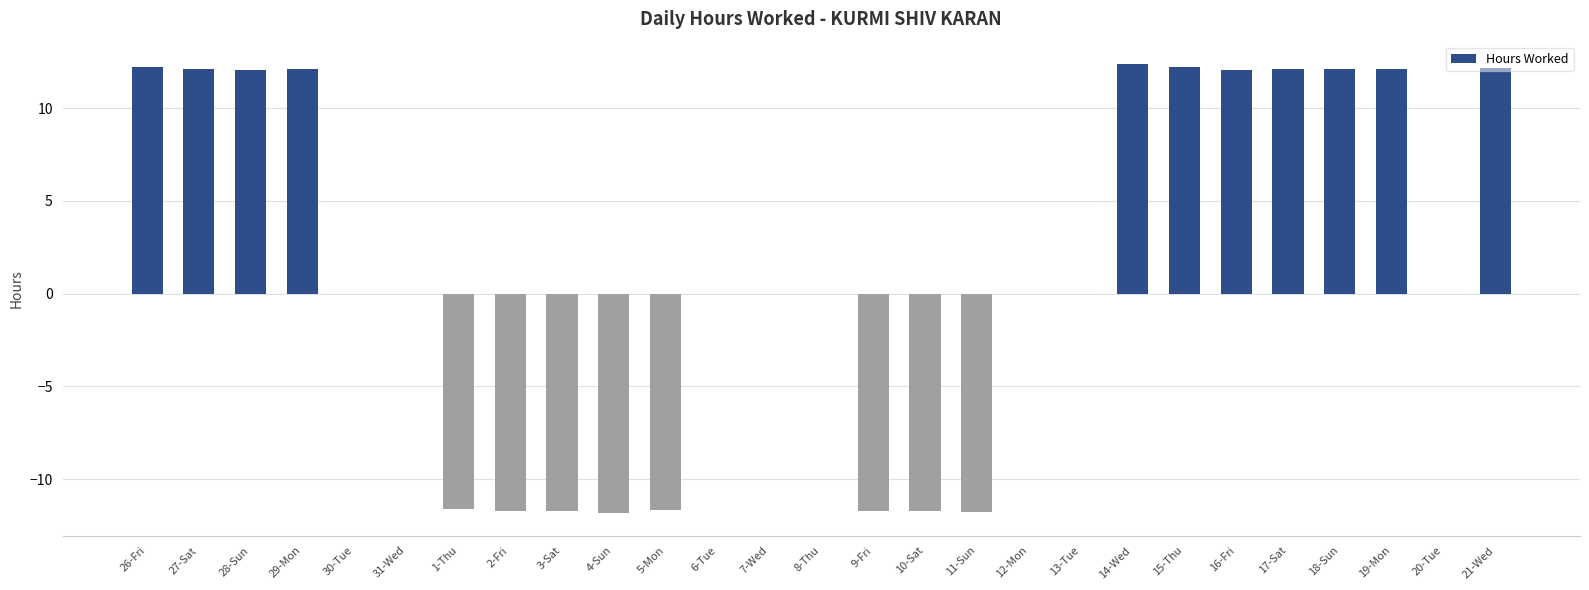

Are the bars horizontal?

No